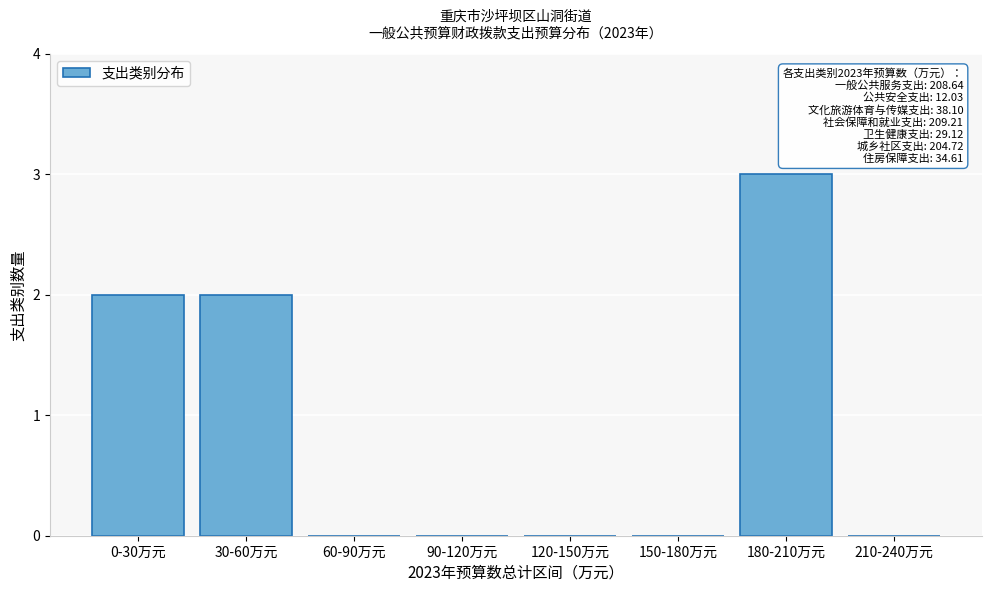

Reading right to left, list all the values displayed in this chart.

210-240万元=0	180-210万元=3	150-180万元=0	120-150万元=0	90-120万元=0	60-90万元=0	30-60万元=2	0-30万元=2